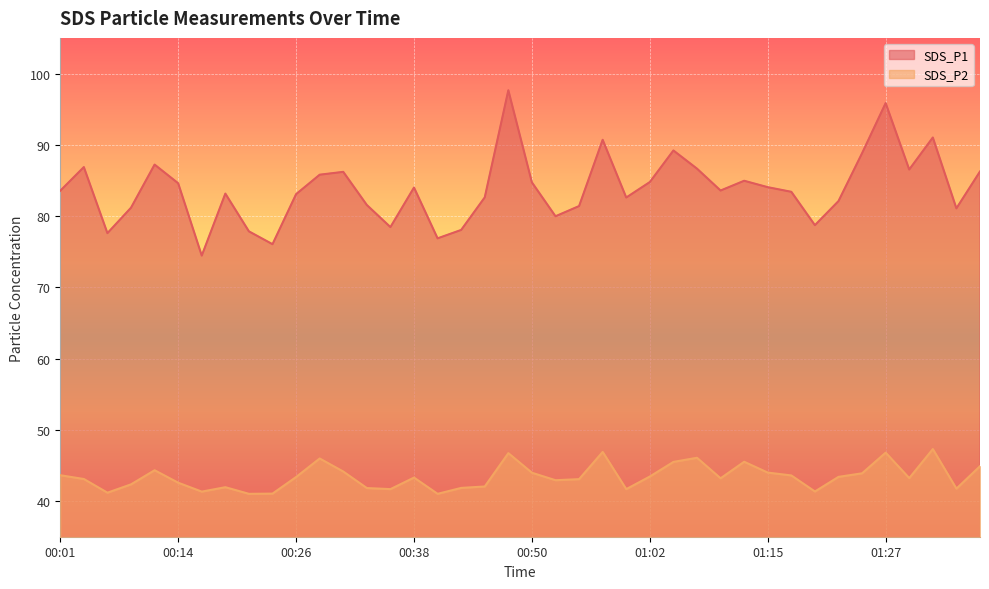

What is the minimum value shown in the chart?

41.0